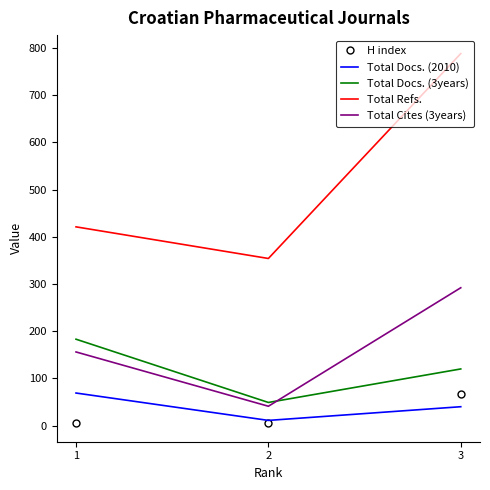

Is the value of Total Refs. at 3 greater than the value of Total Docs. (2010) at 2?

Yes